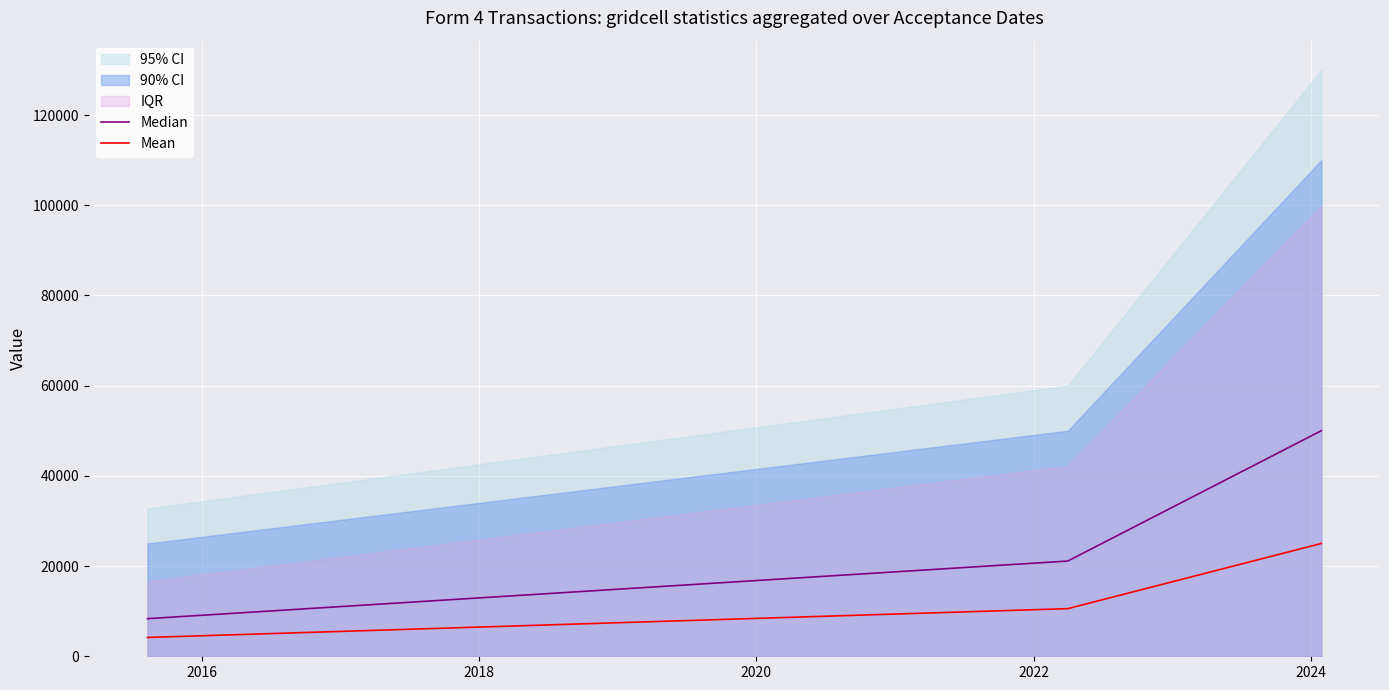

What is the maximum value for Mean?

25013.4